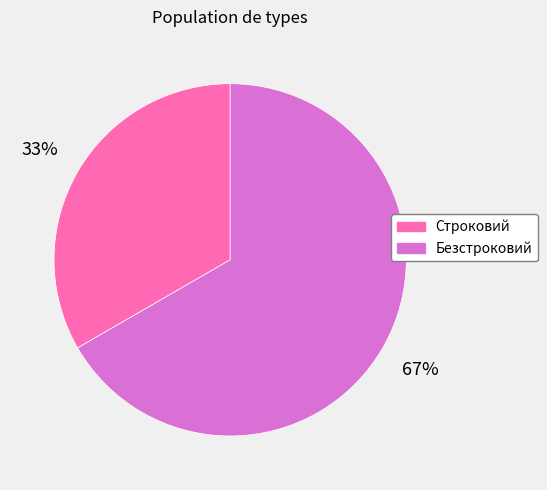

What is the smallest slice in the pie chart?

Строковий